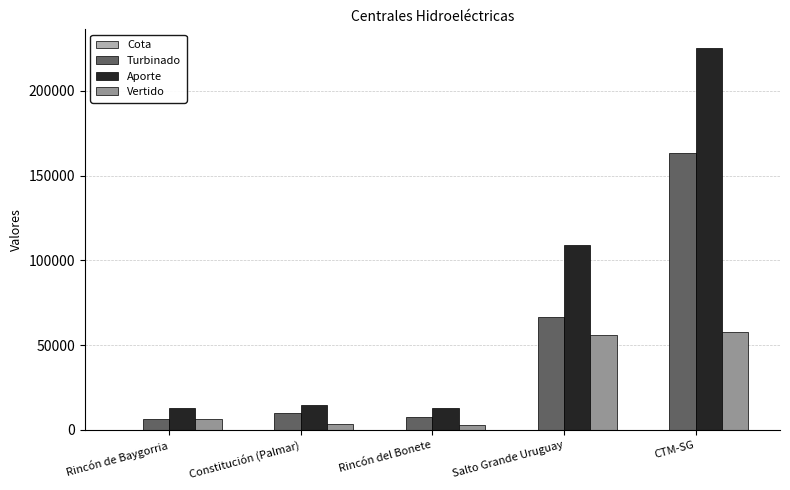

Between Rincón de Baygorria and Salto Grande Uruguay, which series saw the biggest shift?

Aporte